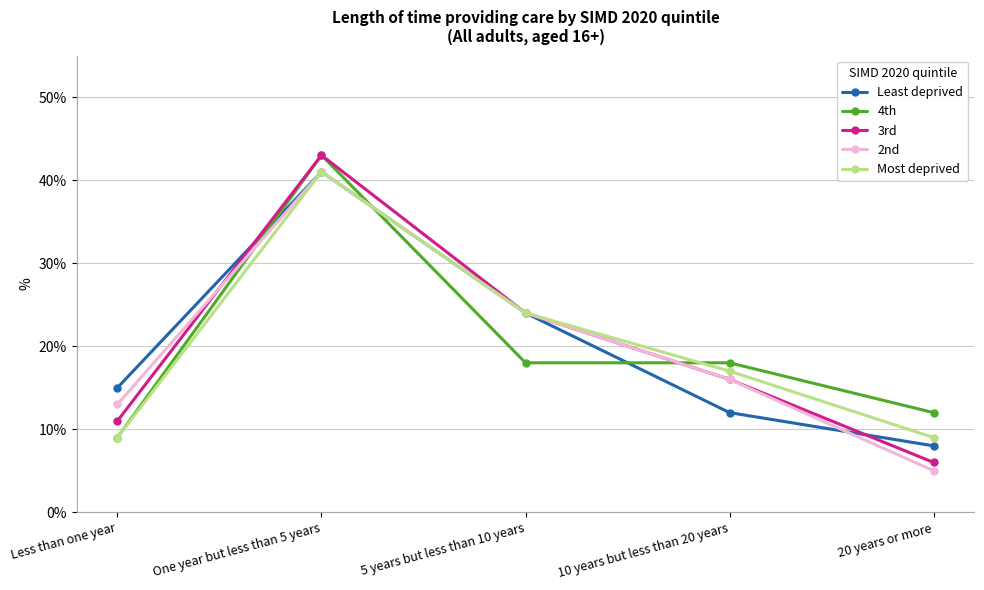

Which series has the widest spread of values?

3rd